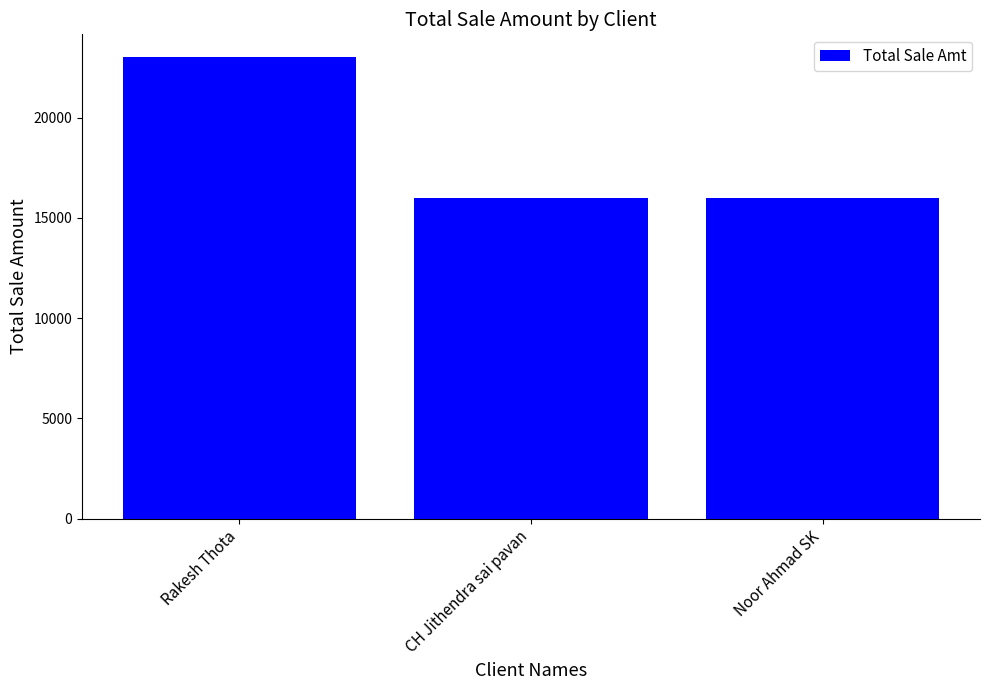

What is the label of the 3rd bar from the left?

Noor Ahmad SK